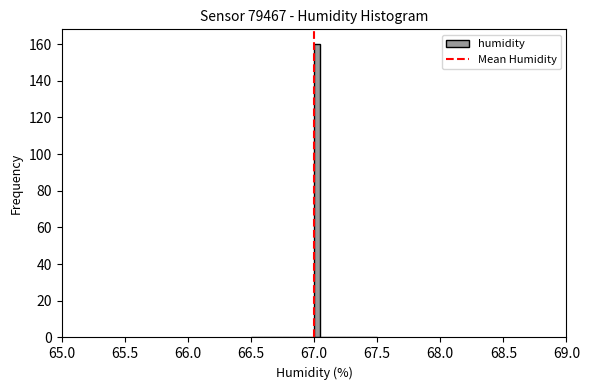

Around what value on the x-axis is the tallest bar? Give the approximate position of its centre, as read against the axis.

67.05